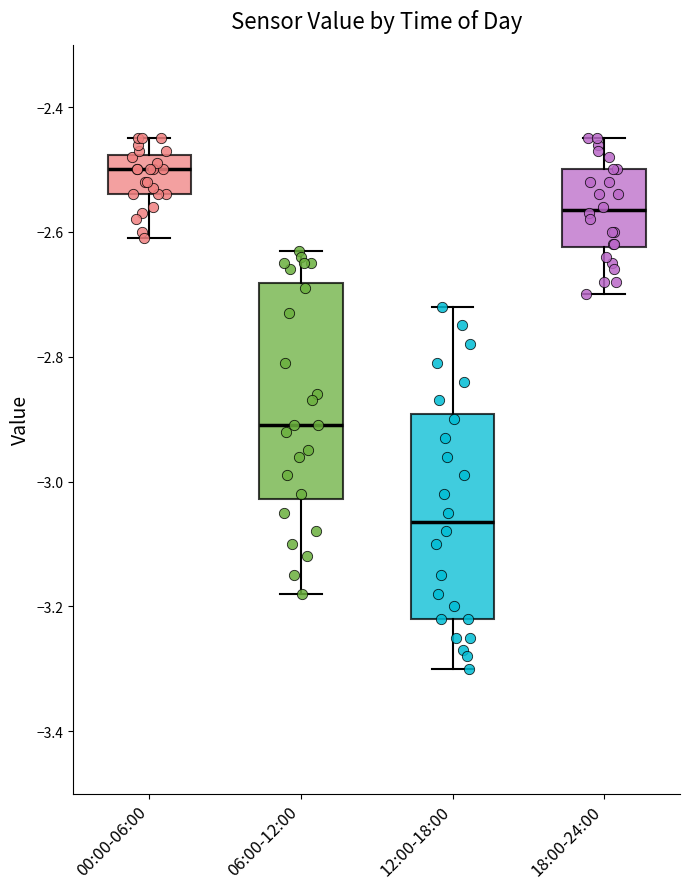

Where does the upper whisker of the box for 00:00-06:00 end on the y-axis? The values are not printed on the chart, so give them approximately, as read against the axis.

-2.44